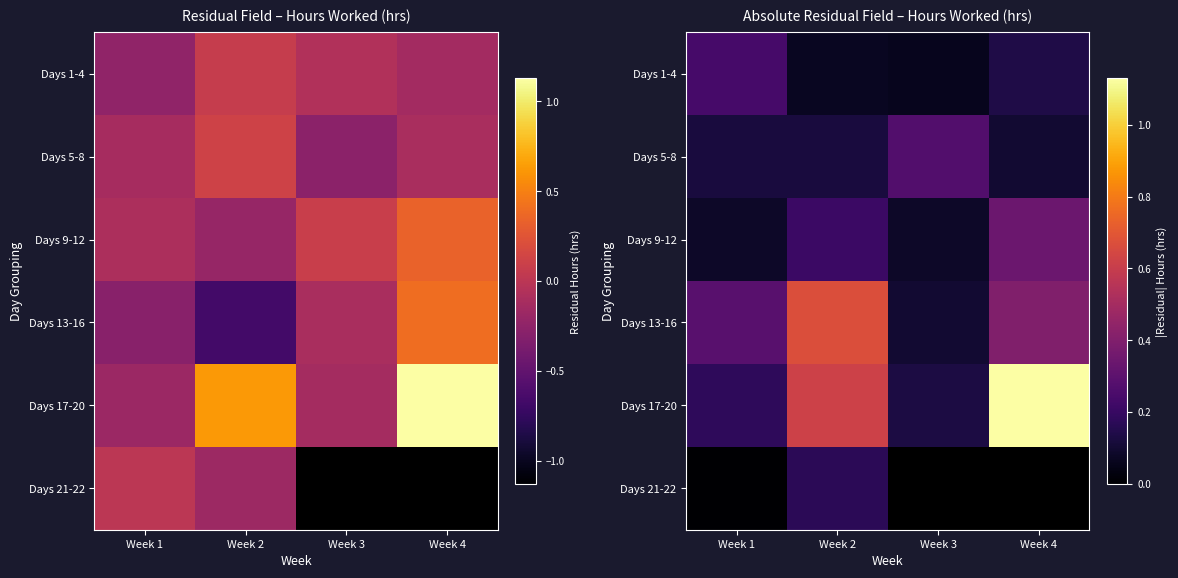

What is the lowest value of the Days 5-8 series?

0.1